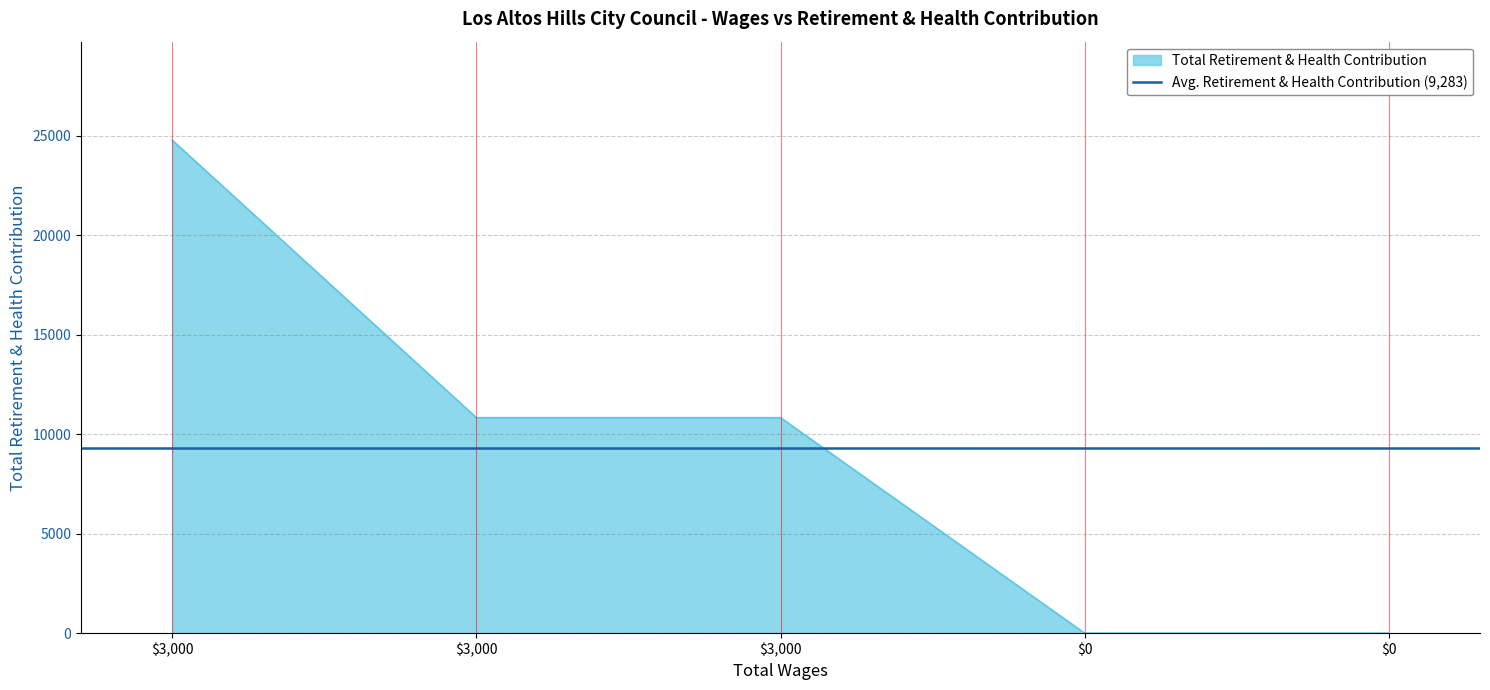

What is the difference between the second highest and minimum values?

10826